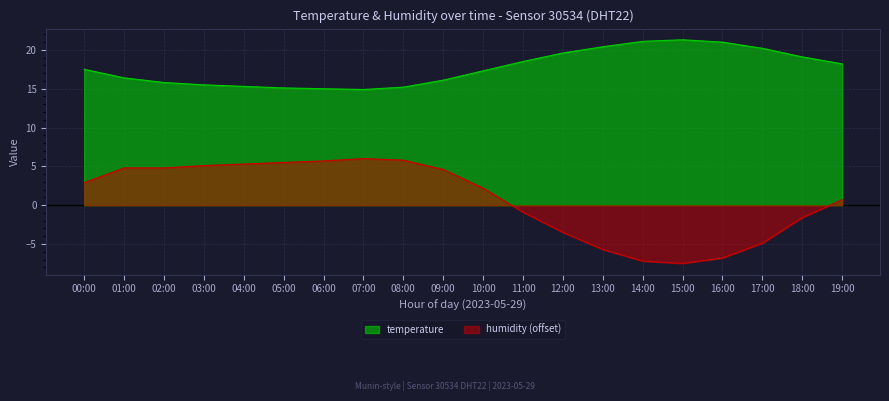

True or false: temperature and humidity cross at least once.

False